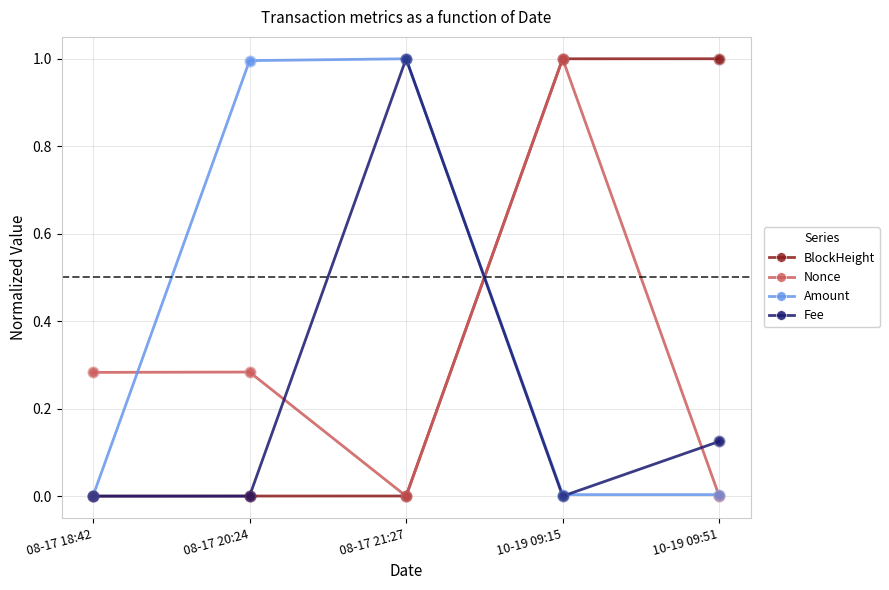

What is the maximum value shown in the chart?

1.0